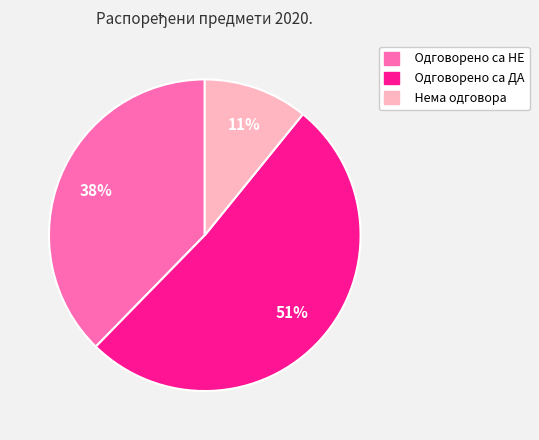

Rank the categories by value from highest to lowest.

Одговорено са ДА, Одговорено са НЕ, Нема одговора